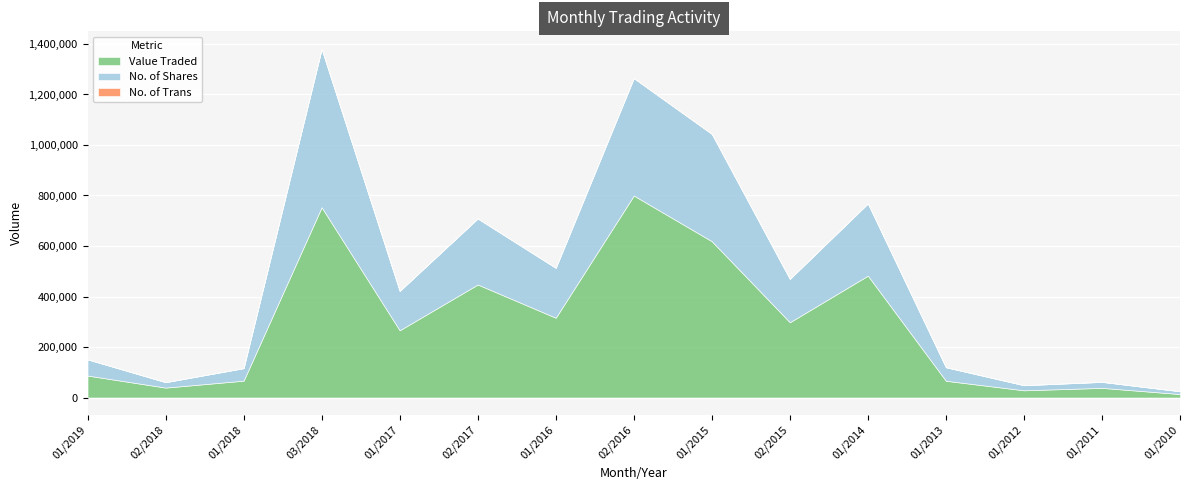

Reading left to right, extract all data points from this chart.

Value Traded: 86932	39291	66743	753535	266253	447552	315941	799833	618890	298112	482614	66255	28577	38205	13666
No. of Shares: 64150	21470	49406	626325	155845	261307	197536	464810	424789	171550	285811	53590	20092	23708	11076
No. of Trans: 178	65	186	1189	179	384	272	756	920	224	590	60	80	85	61